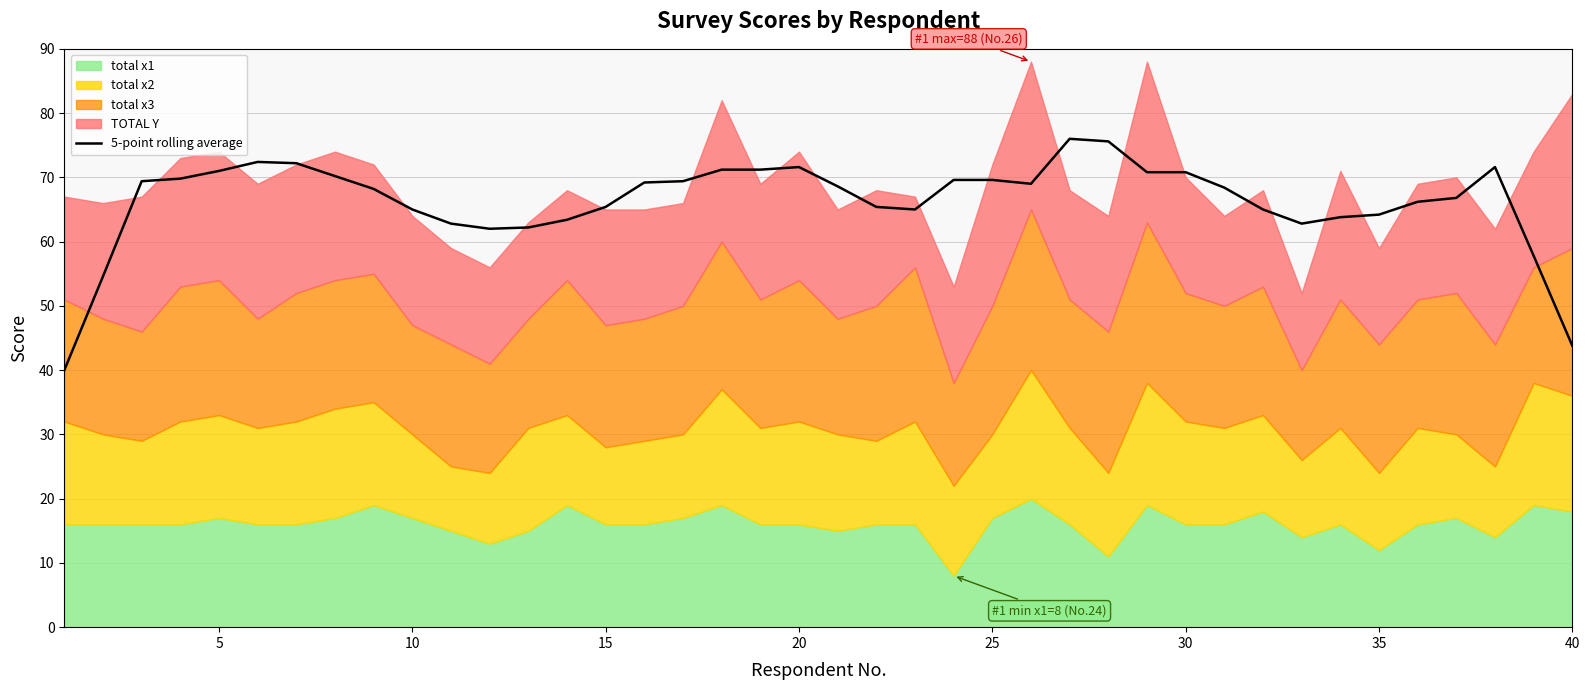

What is the sum of all values?

2652.0